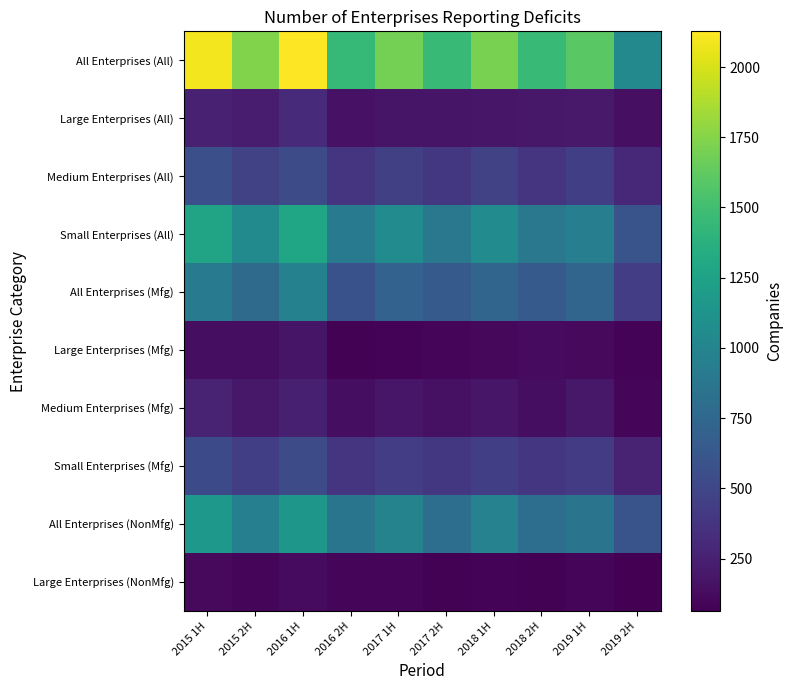

At 2018 1H, list the series in order from smallest to largest.

Large Enterprises (NonMfg), Large Enterprises (Mfg), Medium Enterprises (Mfg), Large Enterprises (All), Small Enterprises (Mfg), Medium Enterprises (All), All Enterprises (Mfg), All Enterprises (NonMfg), Small Enterprises (All), All Enterprises (All)